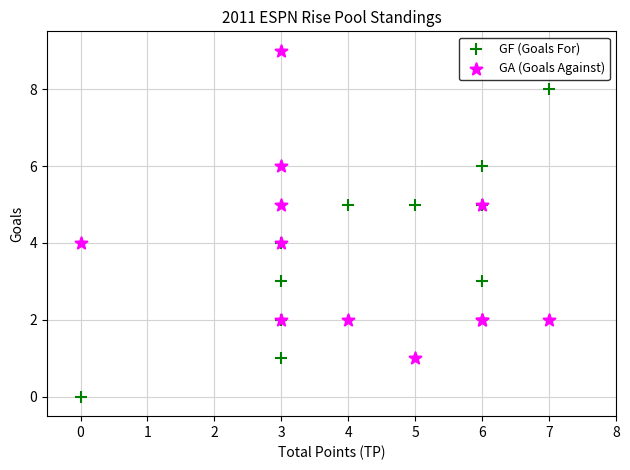

Which series reaches the minimum Y coordinate?

GF (Goals For)